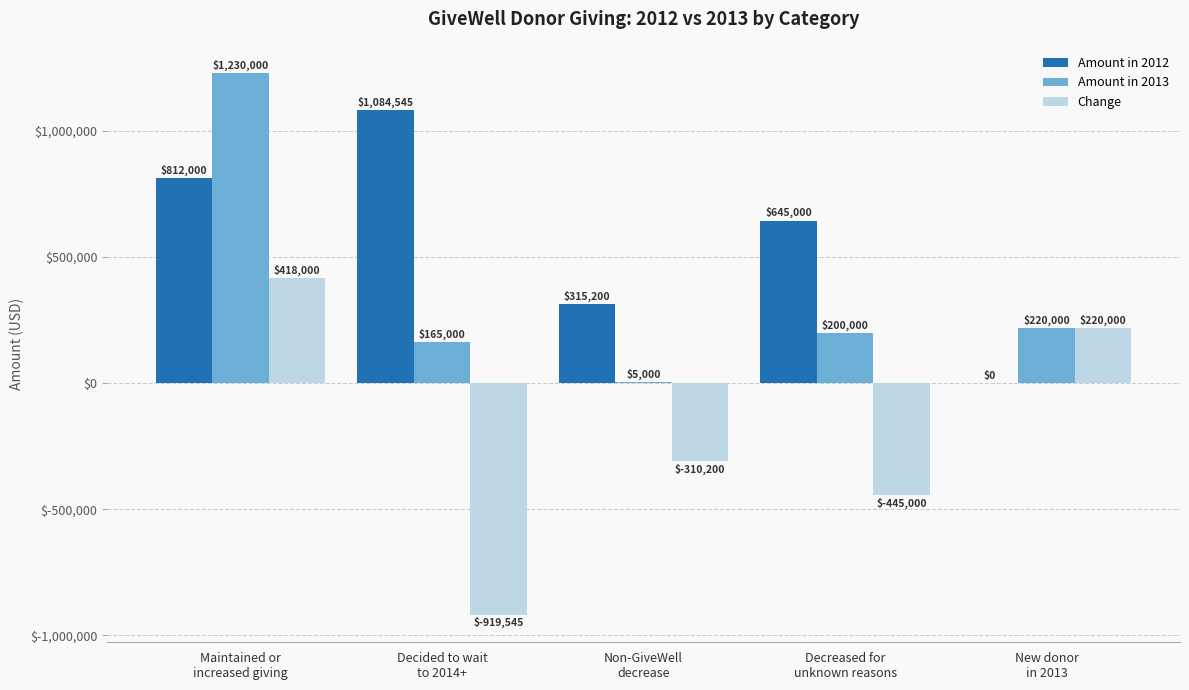

The value of Amount in 2012 at Decreased for
unknown reasons is 645000. True or false?

True